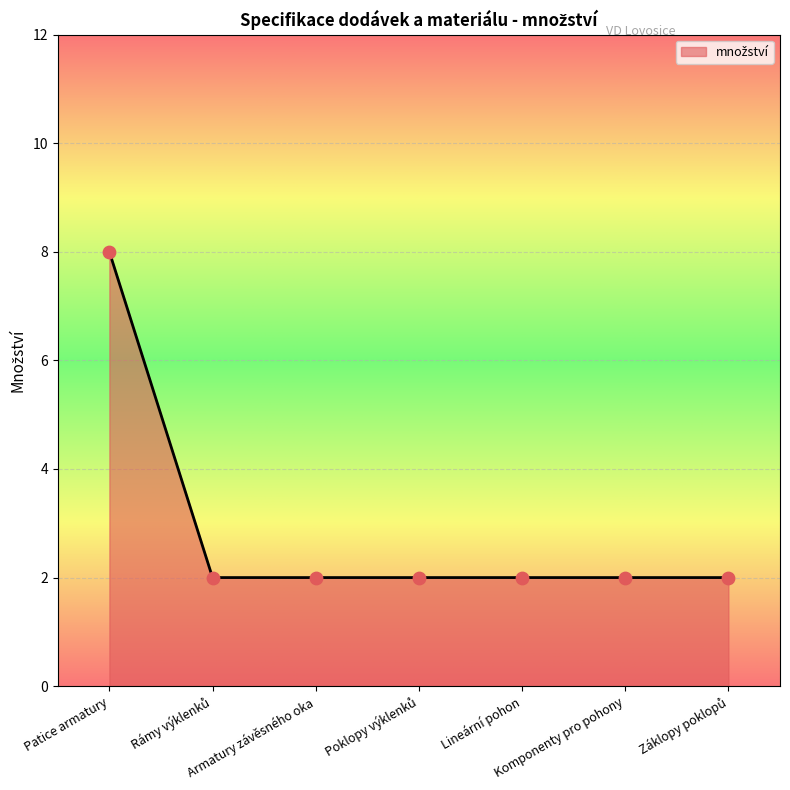

What is the greatest value displayed?

8